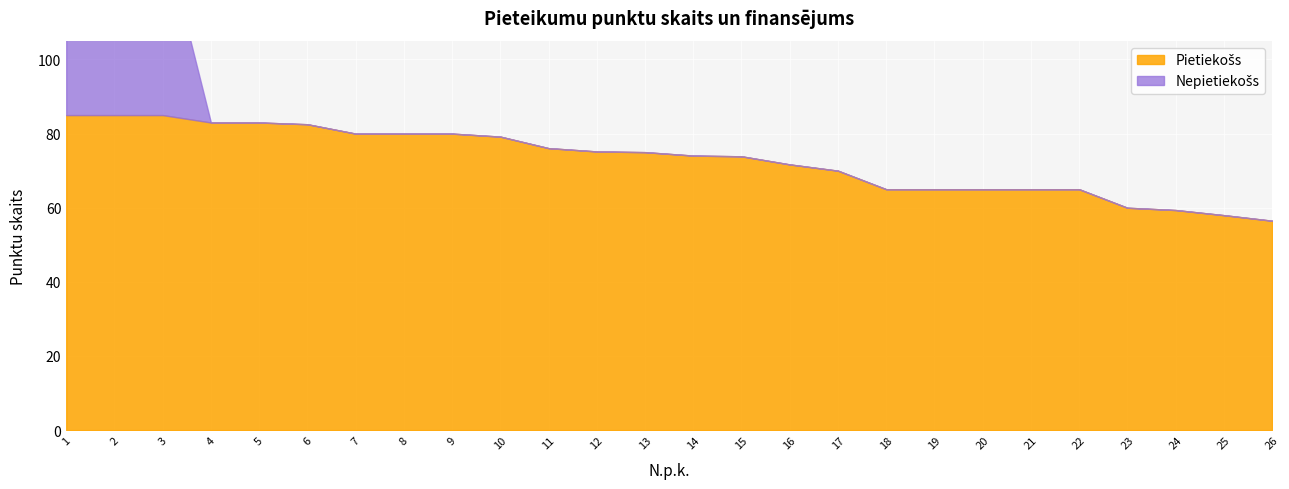

Rank the series by their maximum value, from lowest to highest.

Nepietiekošs, Pietiekošs